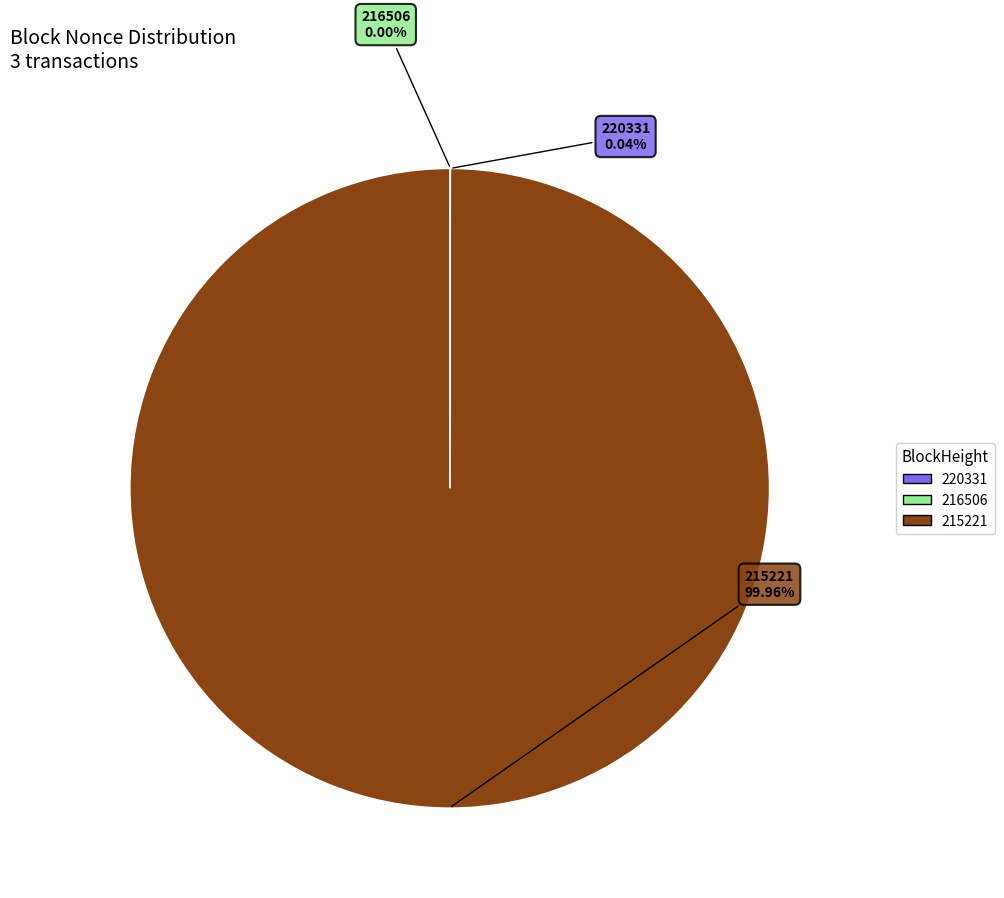

Does any single category account for the majority?

Yes